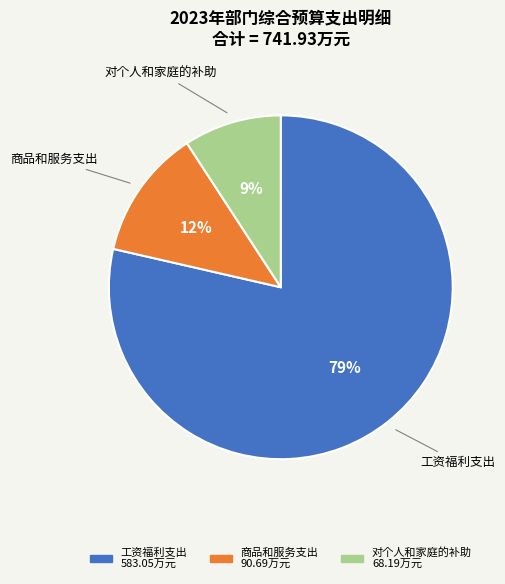

True or false: 对个人和家庭的补助 accounts for 9% of the total.

True